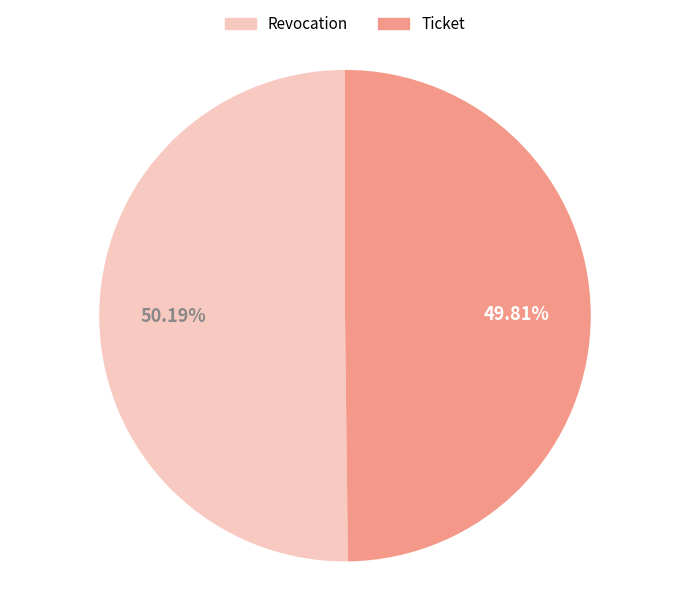

Approximately how many times larger is the value at Ticket compared to Revocation?

1.0